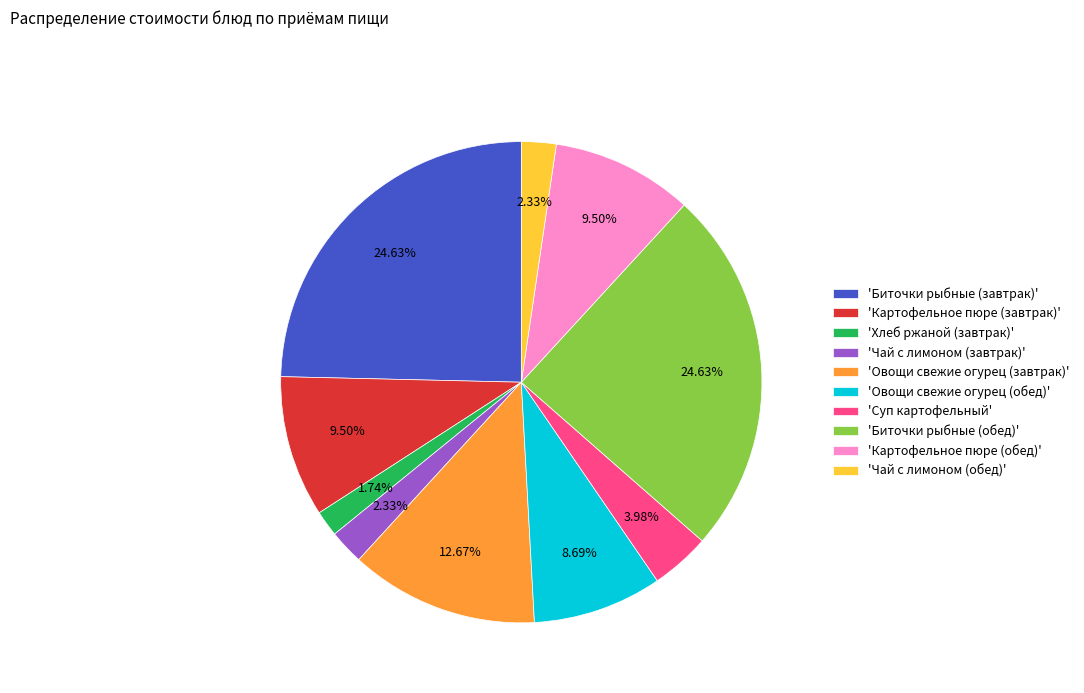

What is the ratio of the value at 'Биточки рыбные (обед)' to the value at 'Картофельное пюре (обед)'?

2.6